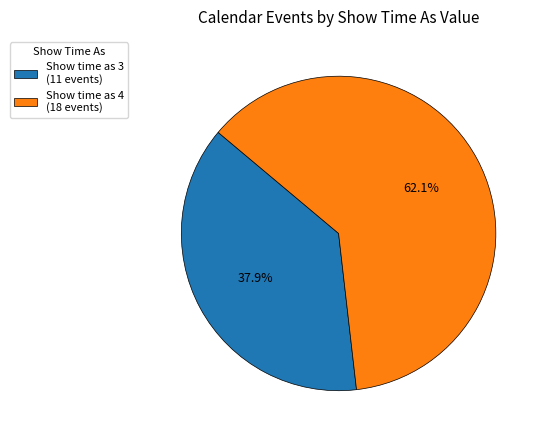

What percentage do Show time as 4 (18 events) and Show time as 3 (11 events) together represent?

100.0%